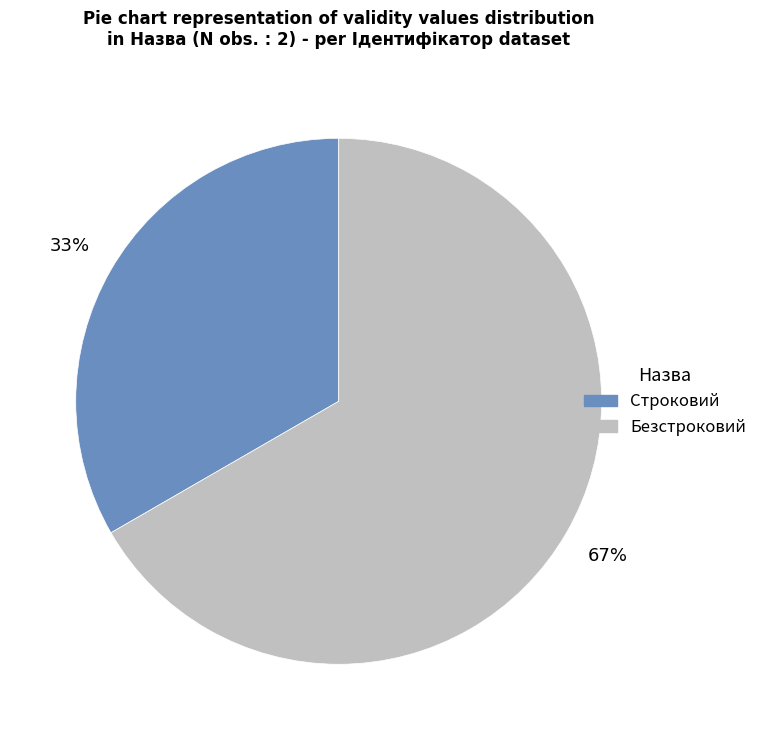

Does Безстроковий account for over 50% of the chart?

Yes